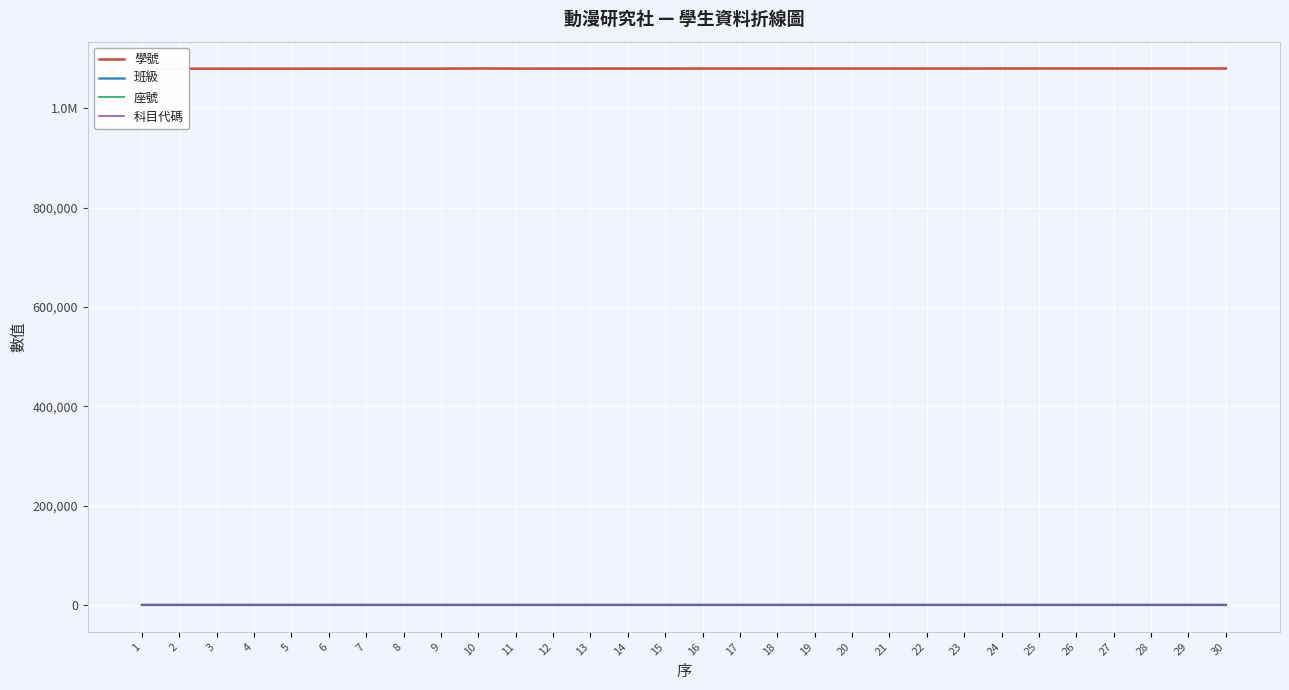

What is the value of the 科目代碼 point at the 29th from the left?

37